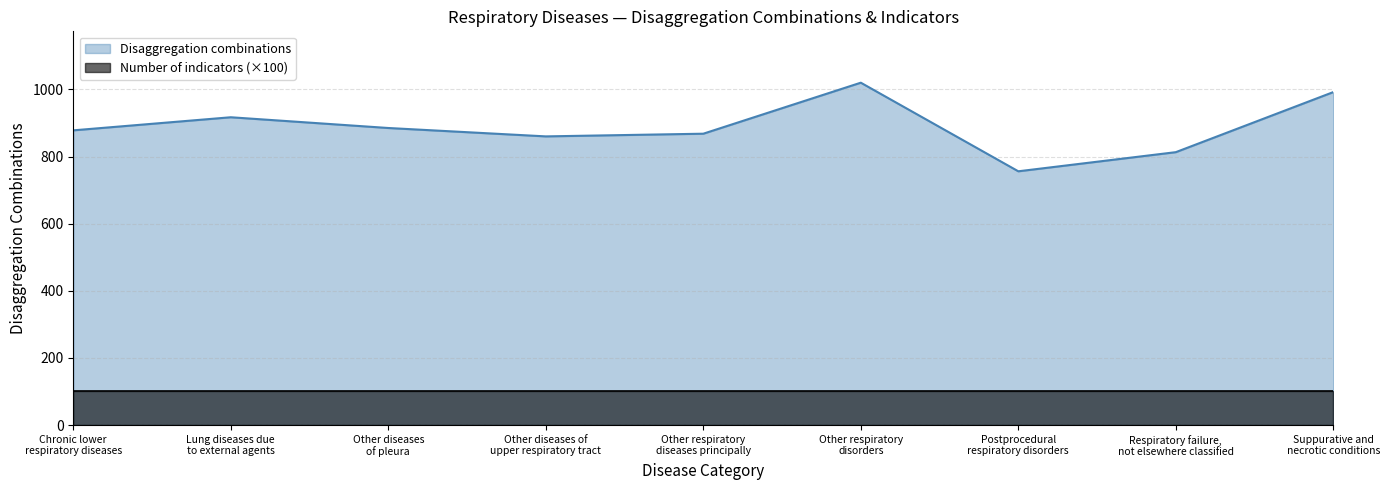

What position from the left is Chronic lower
respiratory diseases?

1